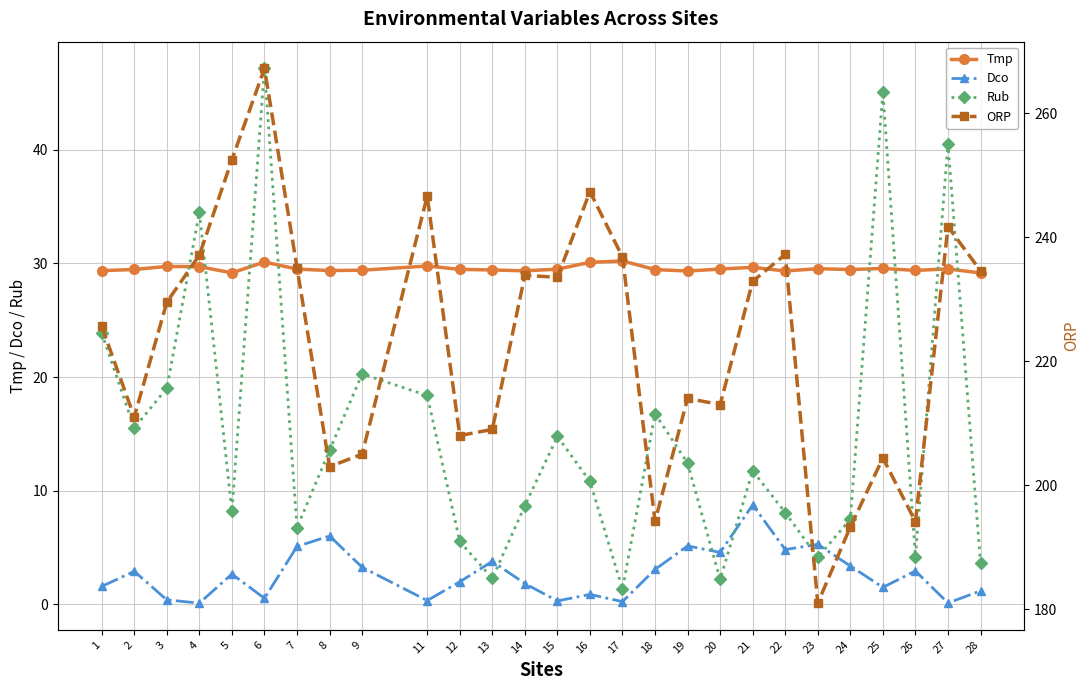

Read the Rub value at 9.

20.3